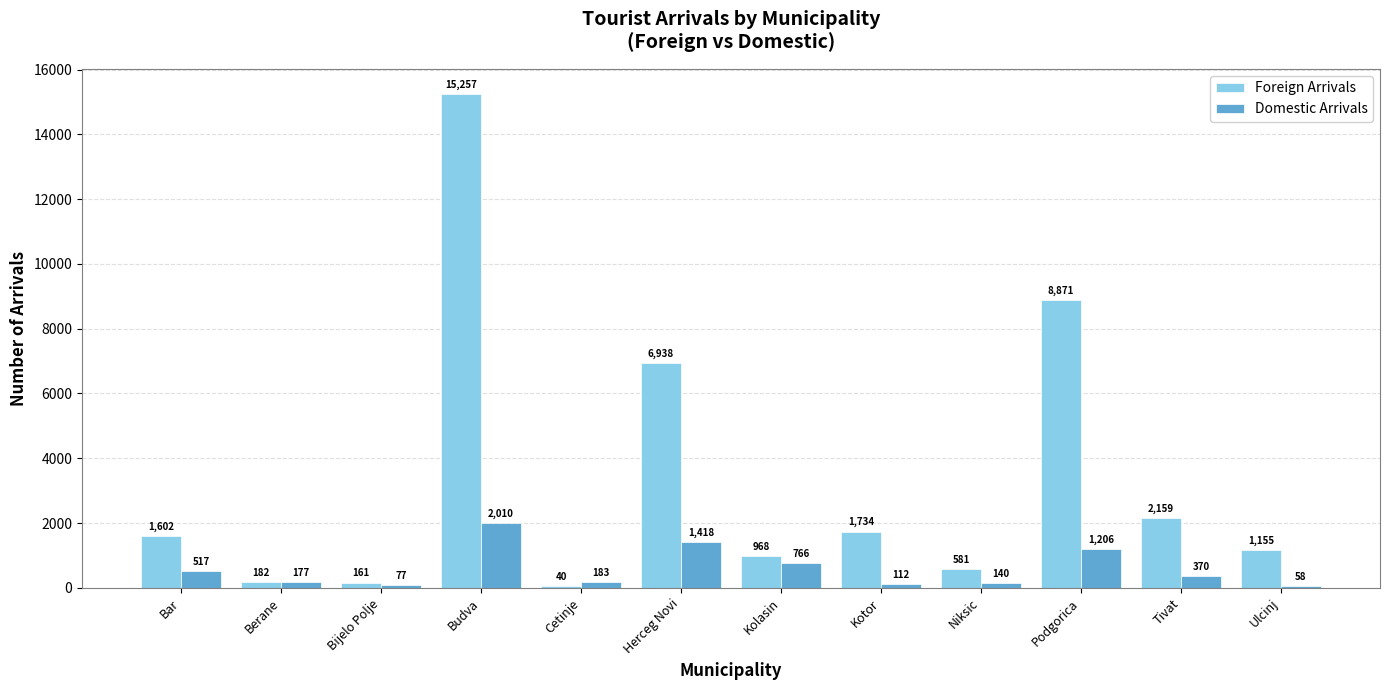

What is the total value across all series at Tivat?

2529